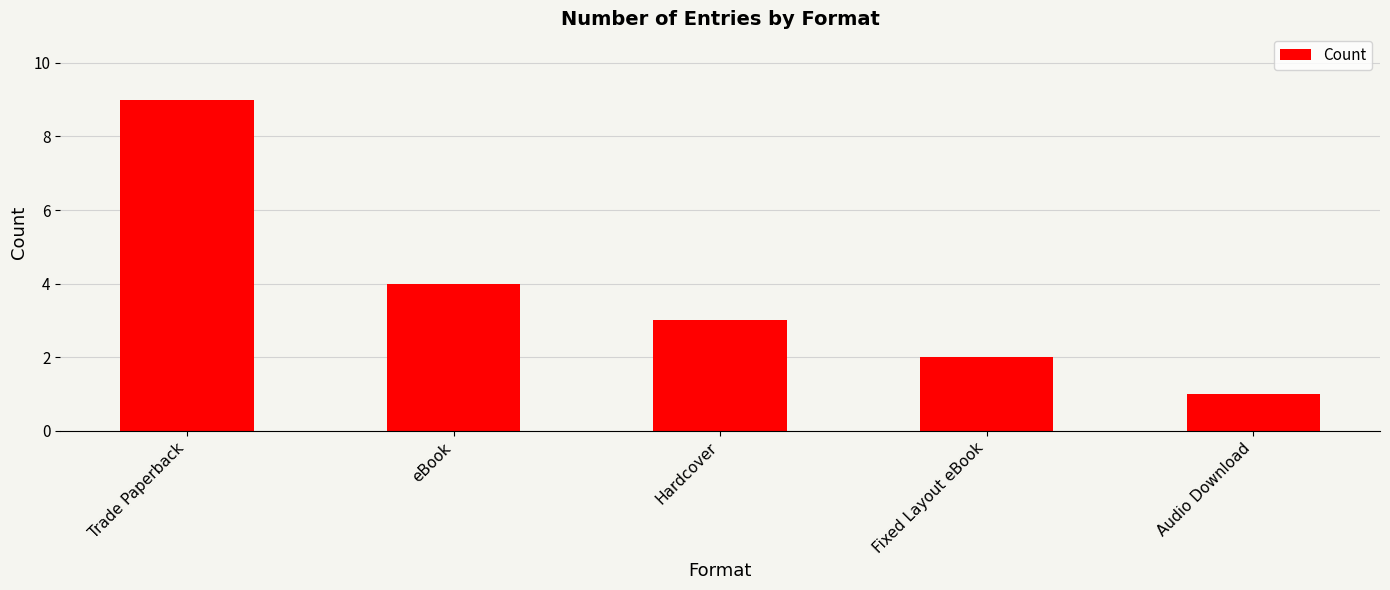

What is the minimum value shown in the chart?

1